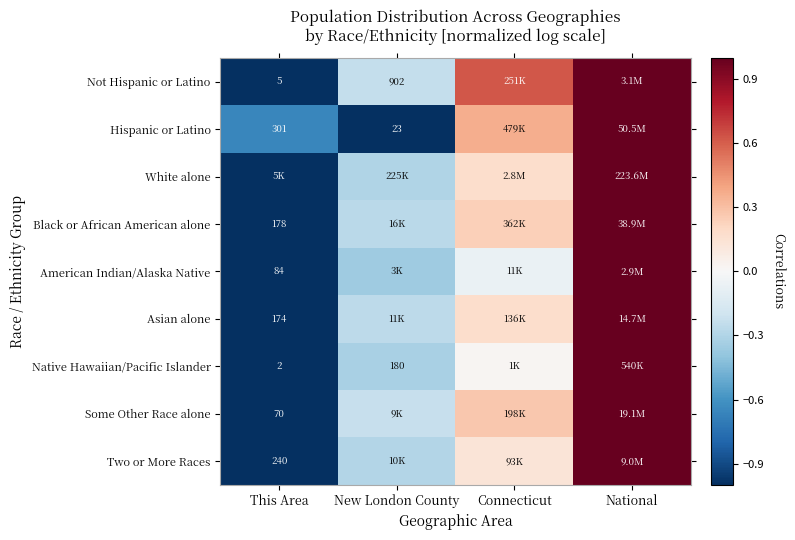

Is the value of Two or More Races at This Area greater than the value of Some Other Race alone at This Area?

Yes